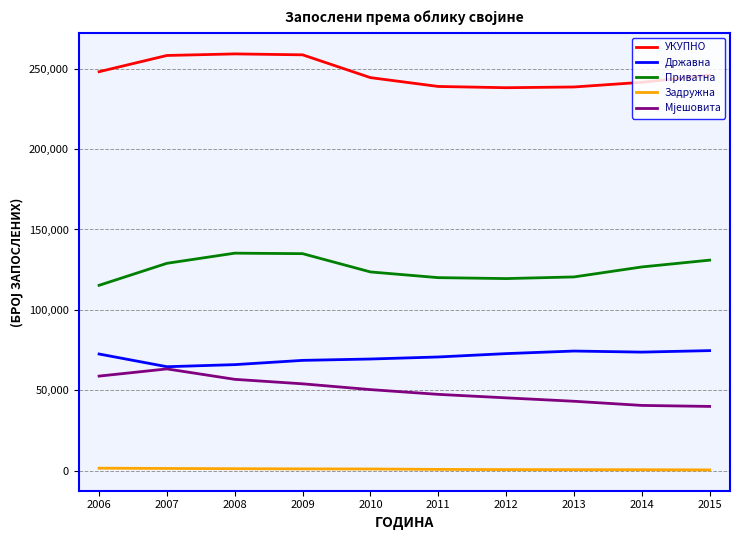

True or false: Приватна and УКУПНО intersect in this chart.

False